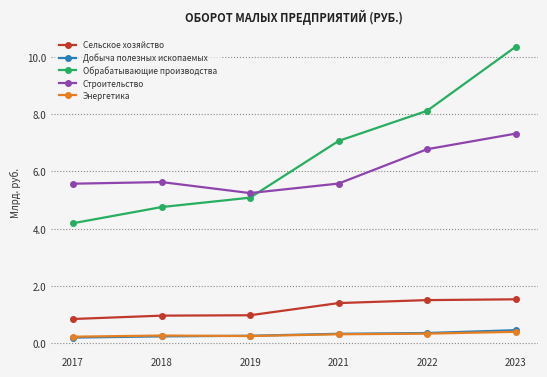

True or false: Энергетика has more than 0 points higher than both neighbors.

True